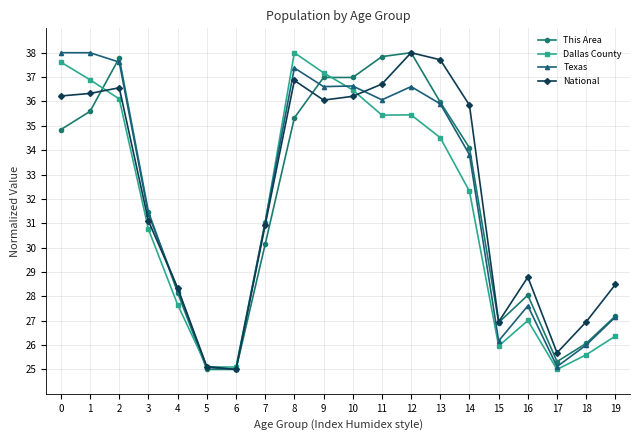

Rank the series by their average value, from highest to lowest.

National, Texas, This Area, Dallas County